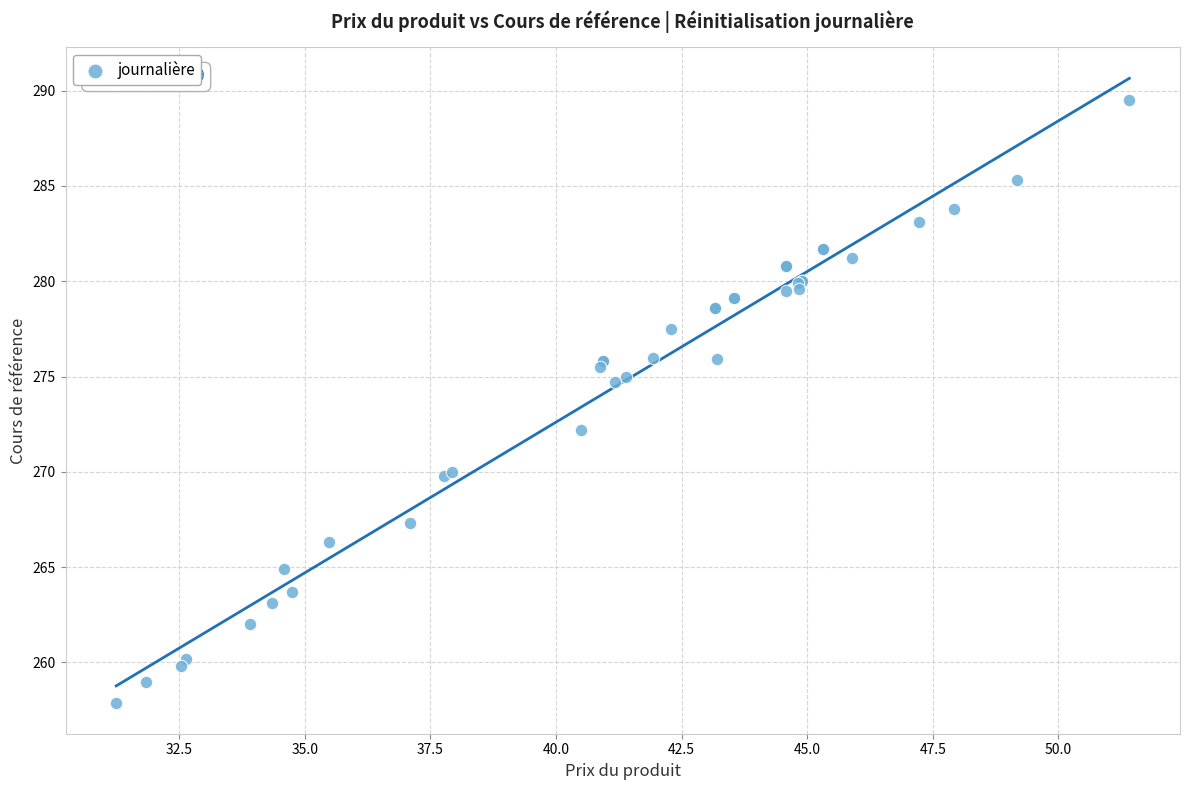

What Y value in the scatter plot is closest to 273?

272.2